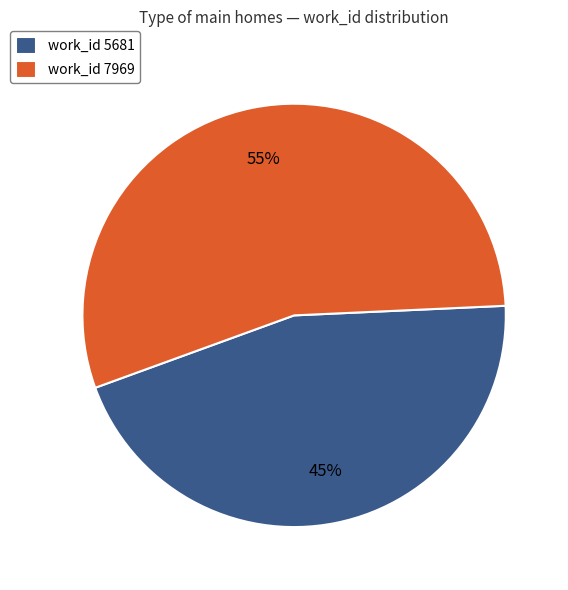

Which slice is the smallest?

work_id 5681